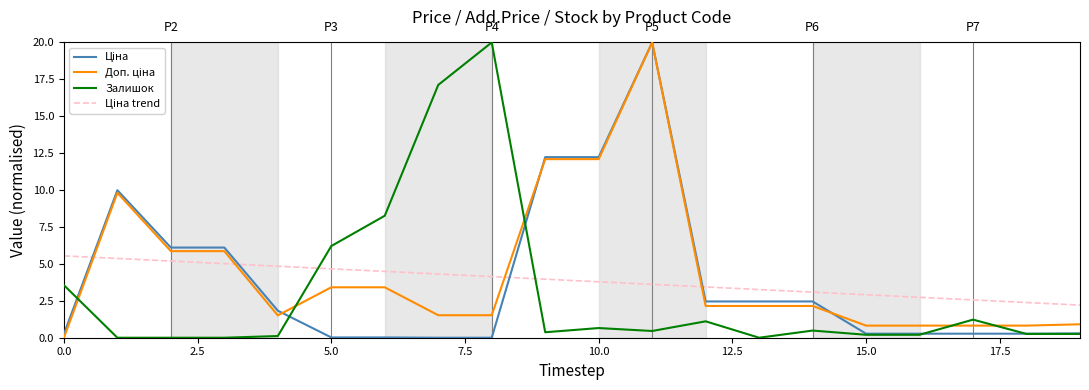

What is the greatest value displayed?

20.0